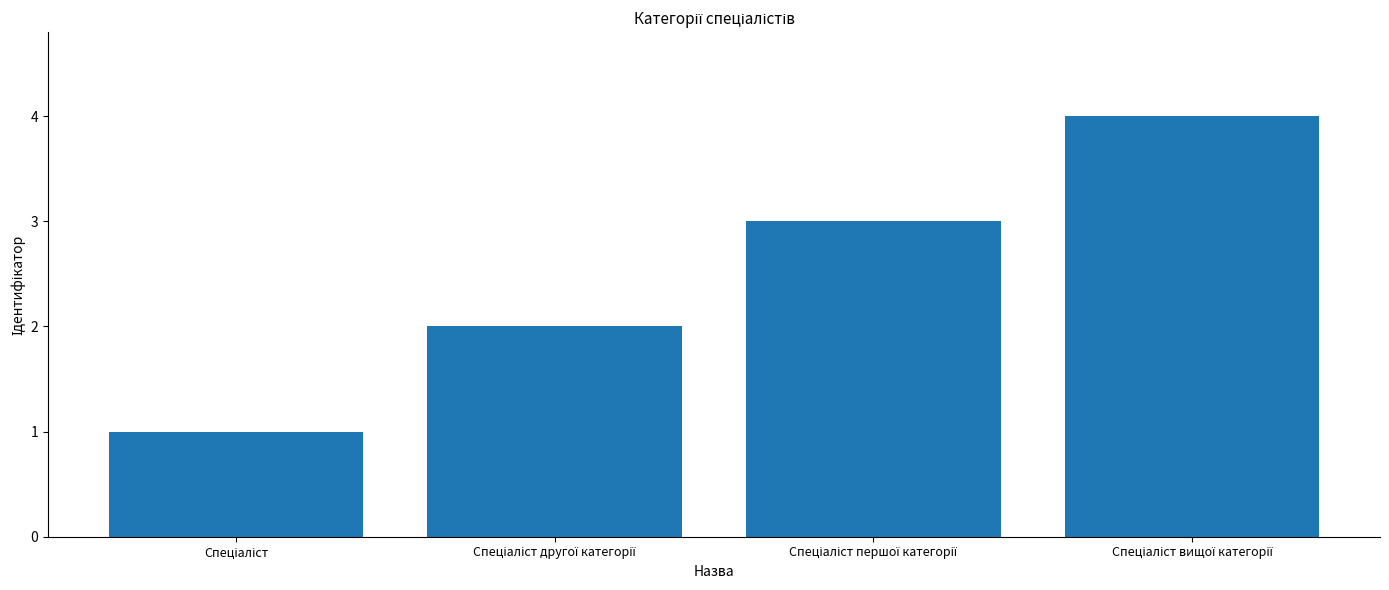

Reading left to right, extract all data points from this chart.

1	2	3	4